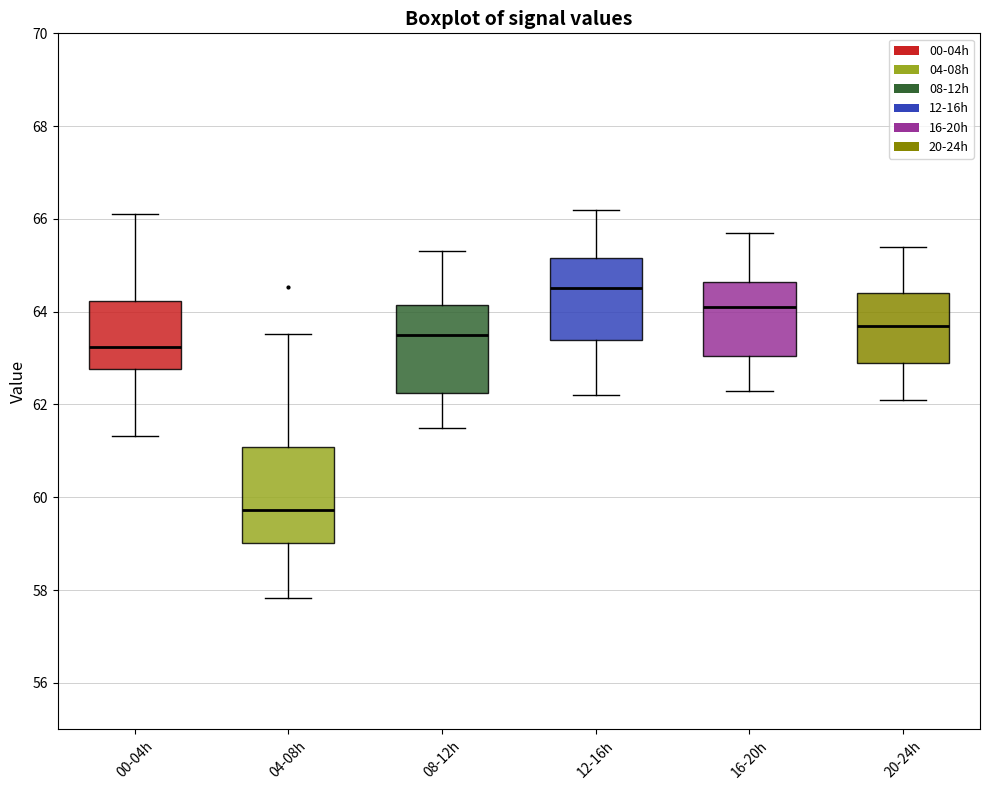

Reading left to right, transcribe this box plot: for each box, give where its median line is, the range the box spans, and where its two whiskers end, as read against the y-axis. The values are not printed on the chart, so give them approximately, as read against the axis.

00-04h: median 63.2, box 62.8 to 64.2, whiskers 61.4 to 66.2
04-08h: median 59.8, box 59.0 to 61.0, whiskers 57.8 to 63.6
08-12h: median 63.6, box 62.2 to 64.2, whiskers 61.6 to 65.4
12-16h: median 64.6, box 63.4 to 65.2, whiskers 62.2 to 66.2
16-20h: median 64.2, box 63.0 to 64.6, whiskers 62.4 to 65.8
20-24h: median 63.8, box 63.0 to 64.4, whiskers 62.2 to 65.4